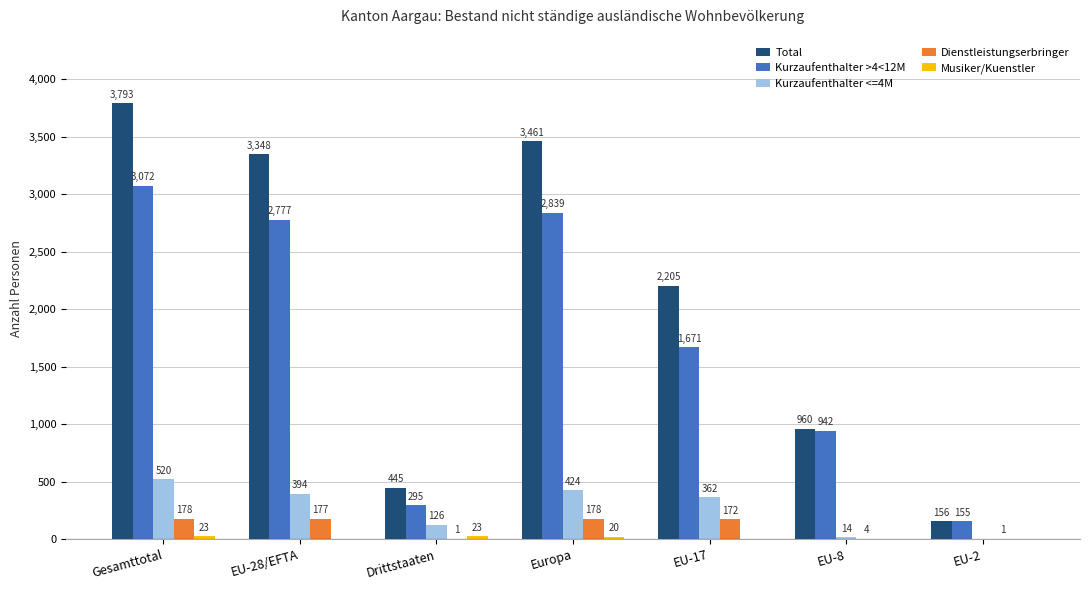

The value of Kurzaufenthalter >4<12M at Gesamttotal is 3072. True or false?

True